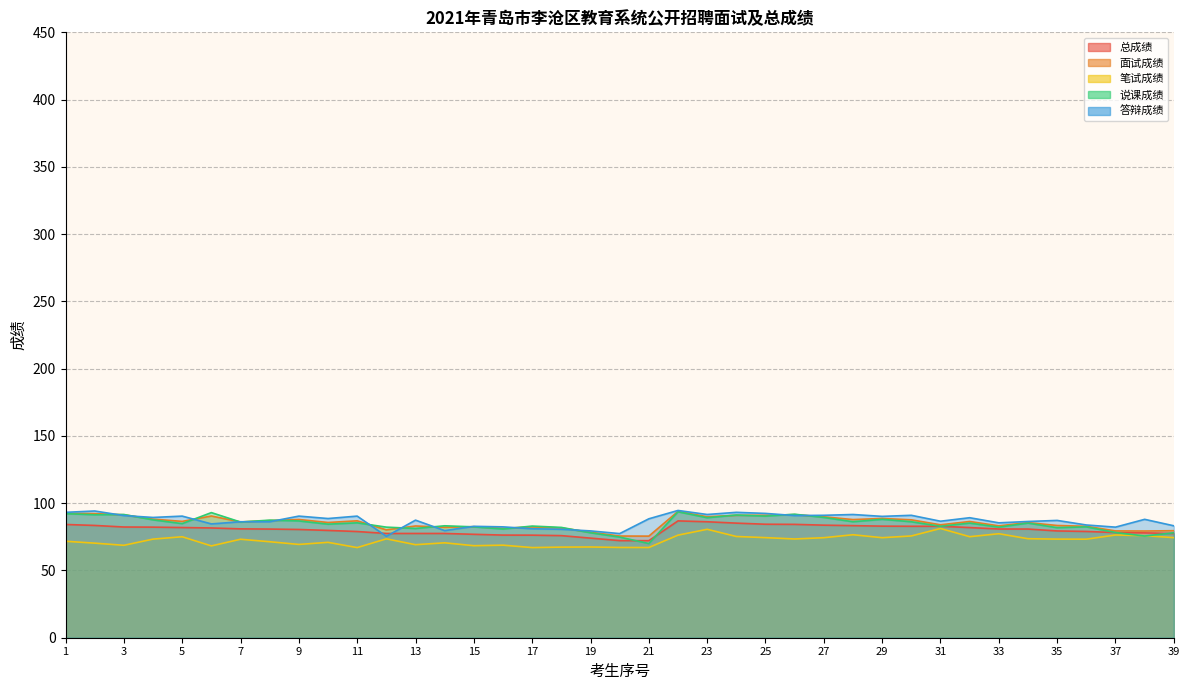

What is the sum of all 面试成绩 values?

3332.3